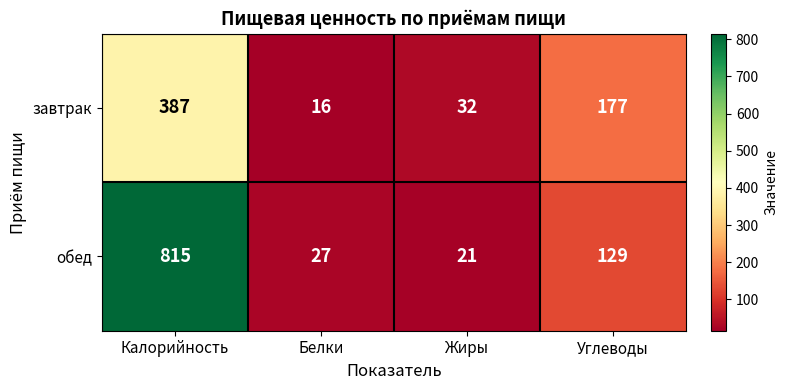

Where is завтрак nearest to the value 201?

Углеводы